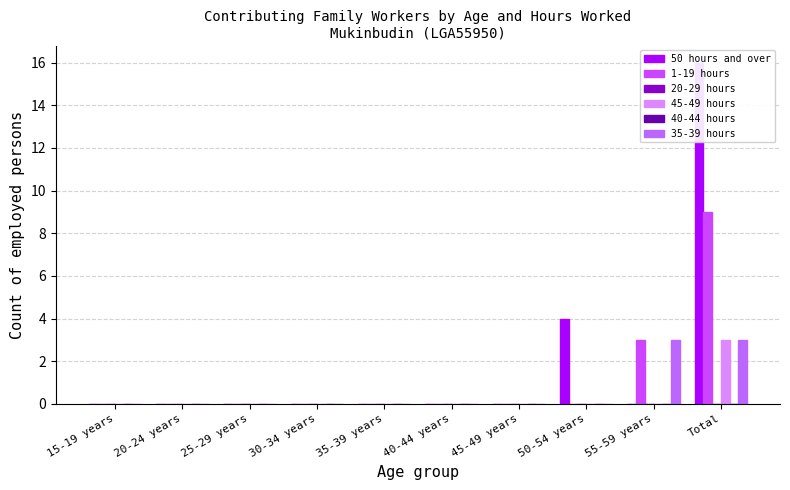

What is the difference between the maximum and minimum values in the 50 hours and over series?

16